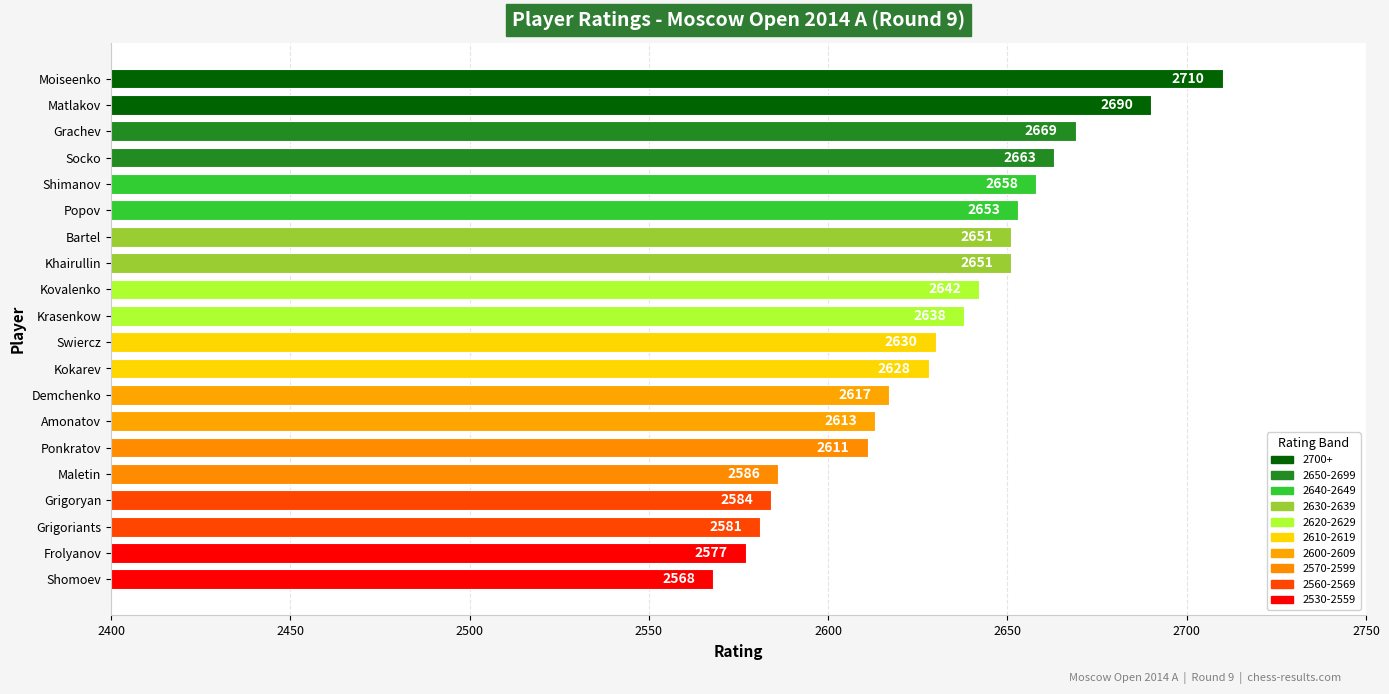

What is the difference between the values at Swiercz and Popov?

23